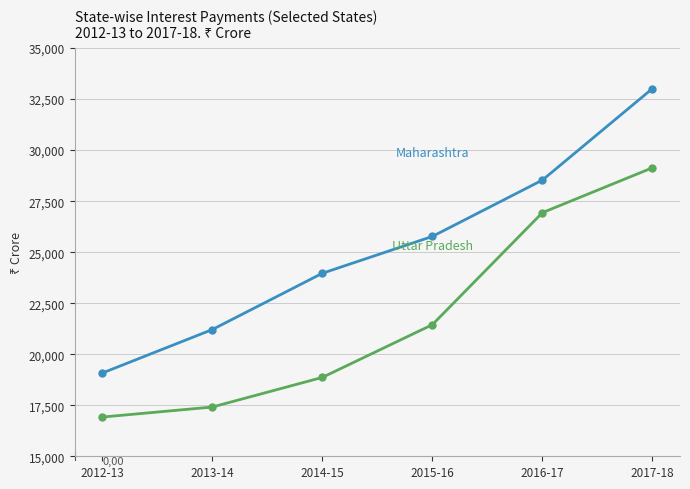

What is the difference between the highest and lowest values at 2016-17?

1596